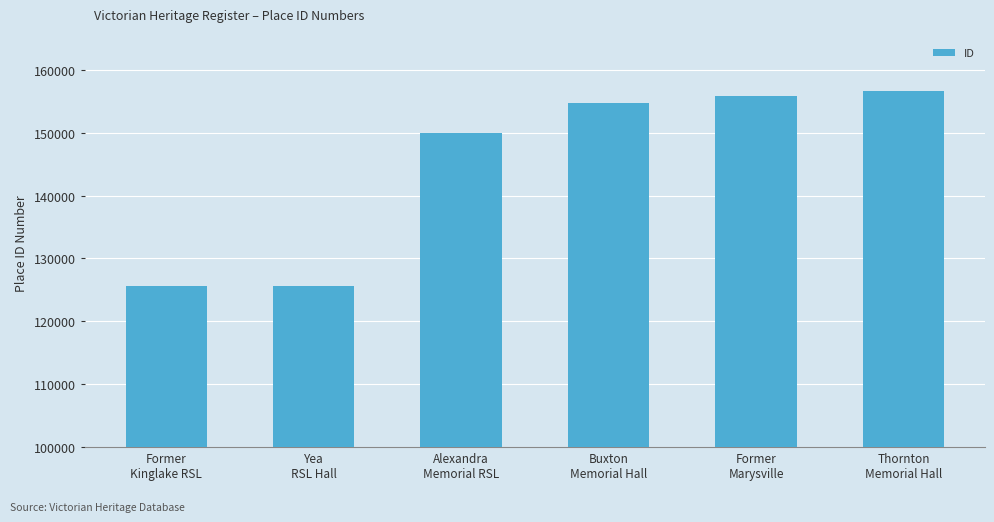

How many values are below 154742?

3